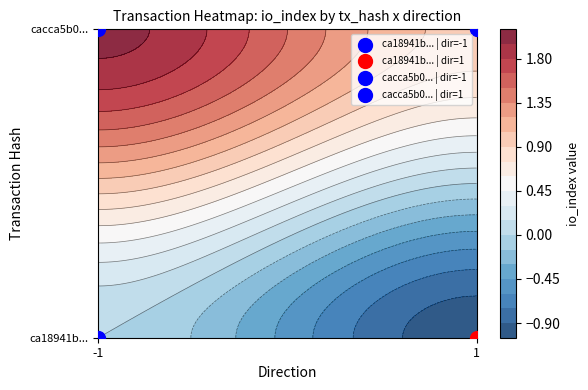

Reading left to right, list all the values displayed in this chart.

ca18941b06a2fba2929eae608fe0aa76efff1b9: -1	0
cacca5b08b591e6d54d86760d02a73fad955bed: 1	2